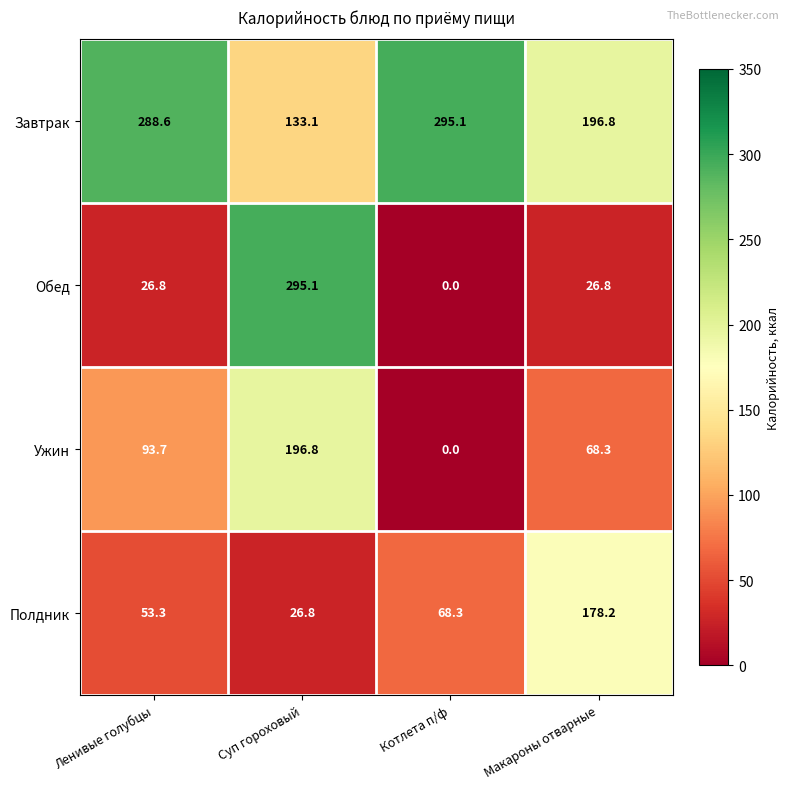

What is the total value across all series at Котлета п/ф?

363.4